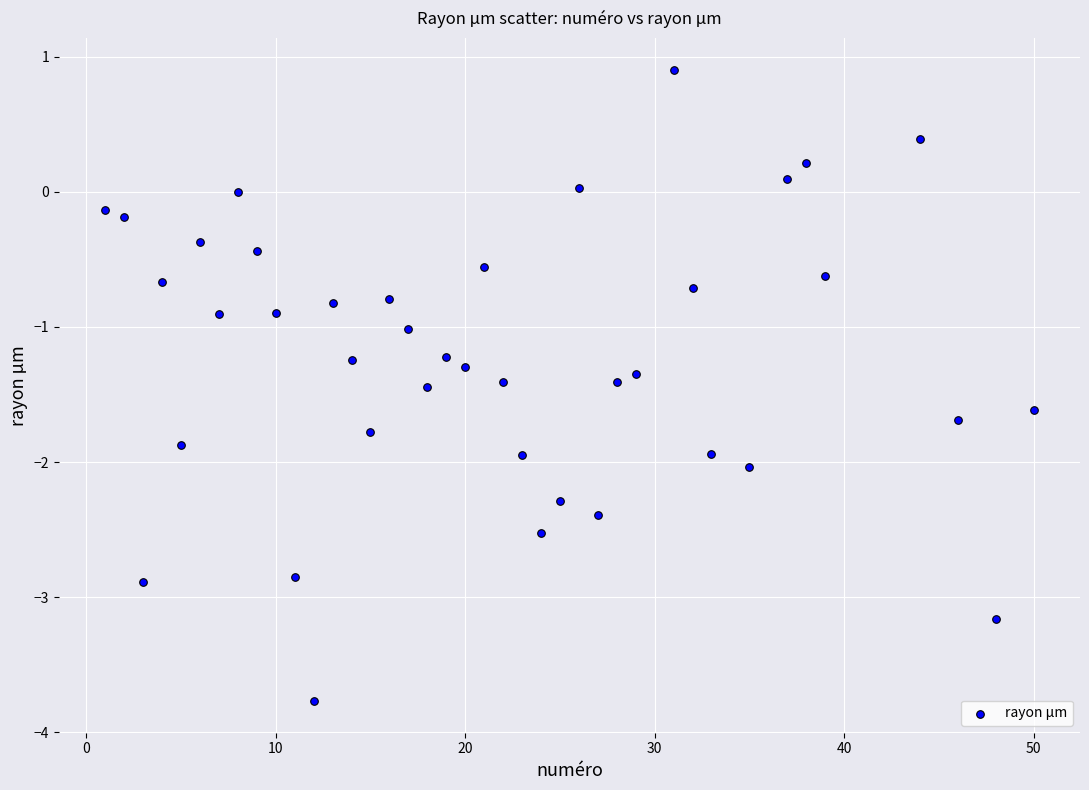

What is the range of X values (max minus min)?

49.0